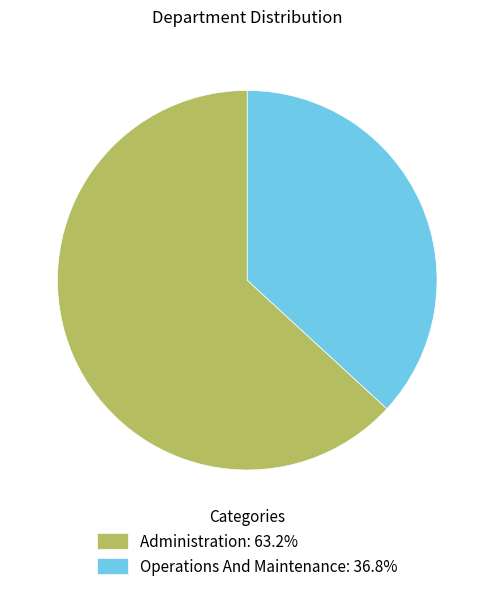

The Administration slice represents 52% of the pie. True or false?

False